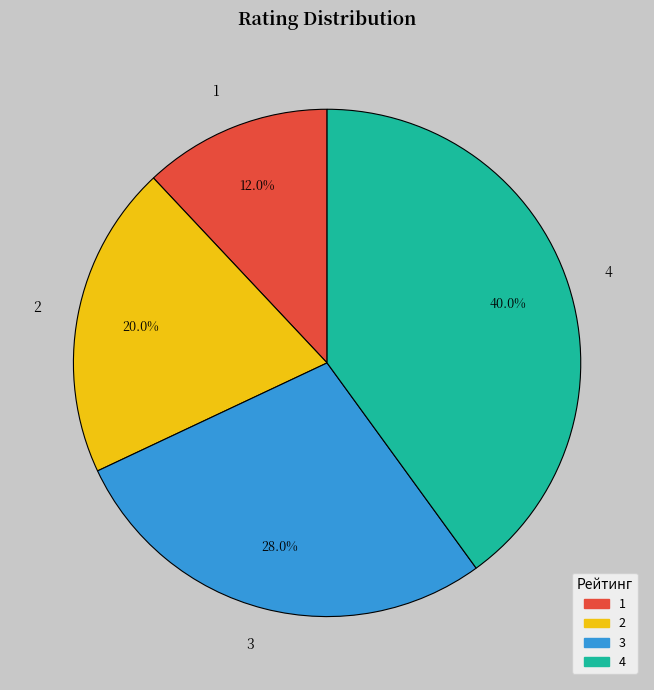

To the nearest percent, what percentage of the pie is 4?

40%